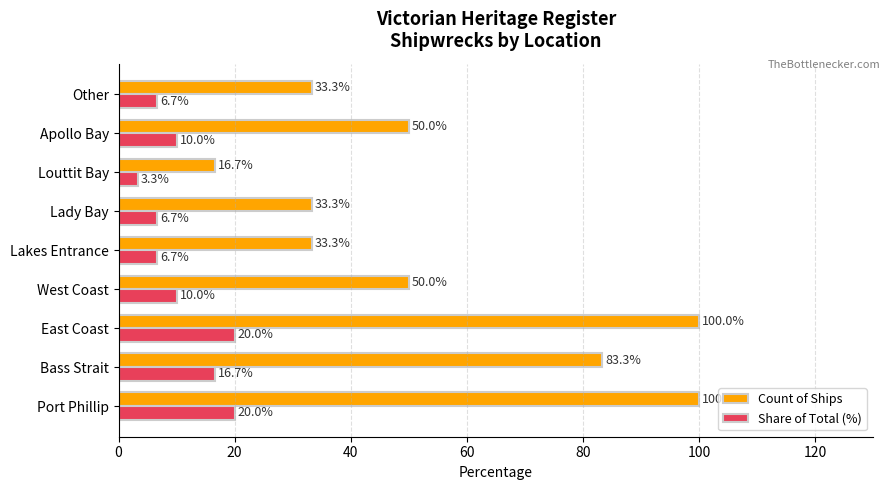

What is the difference between the maximum and second lowest values in the Count of Ships series?

66.7